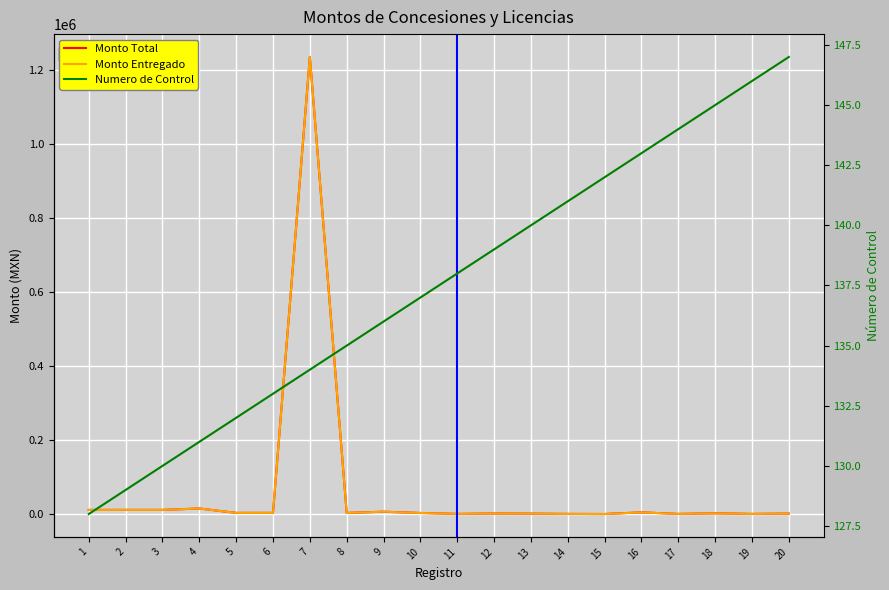

What is the total value across all series at 15?

934.0